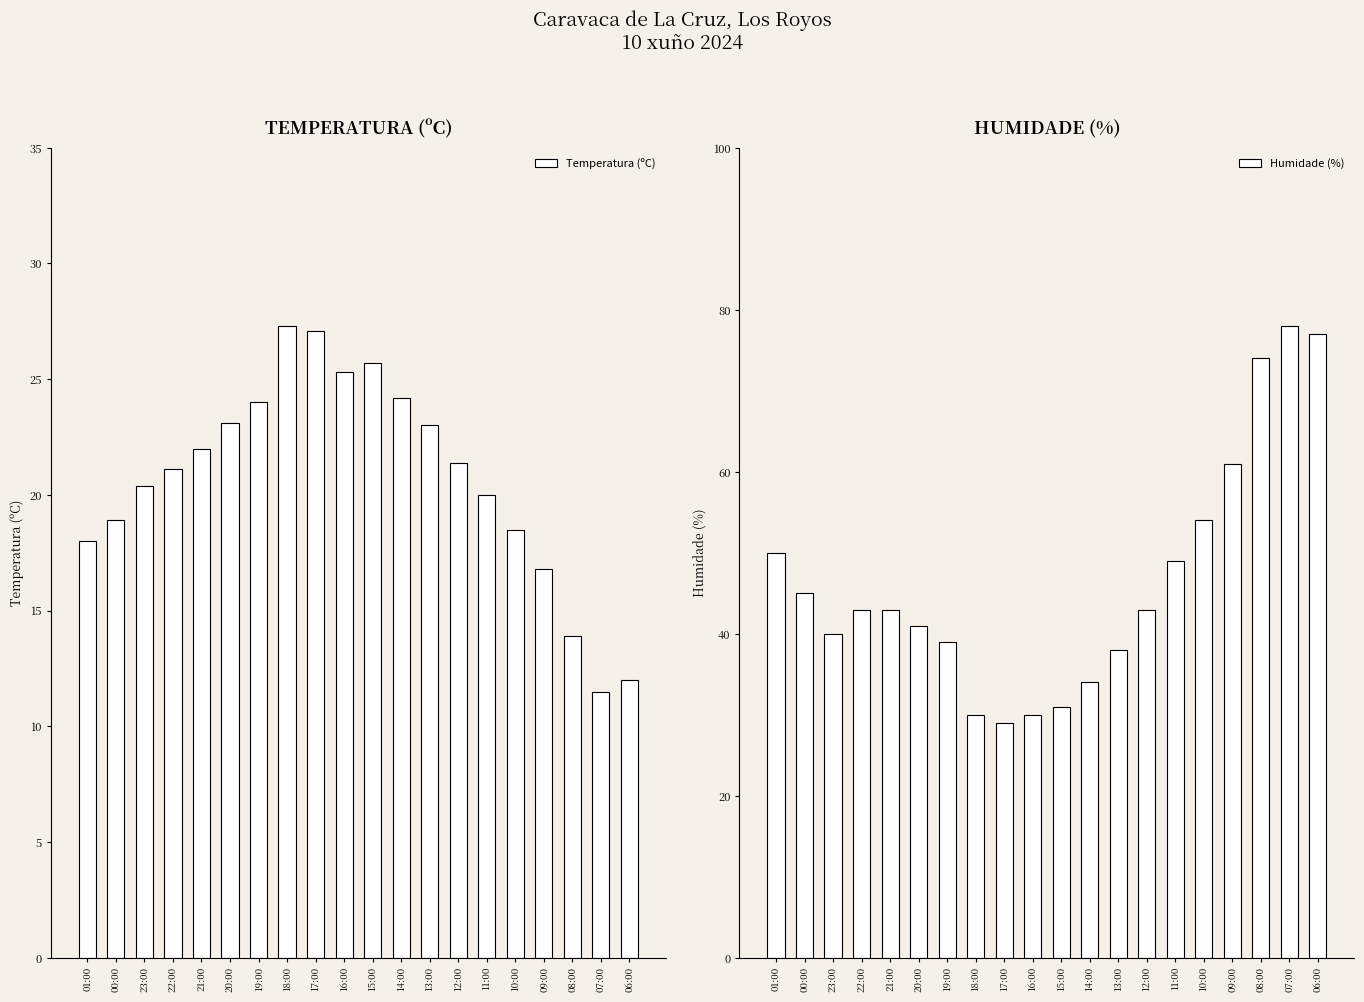

What is the total value across all series at 09:00?

77.8